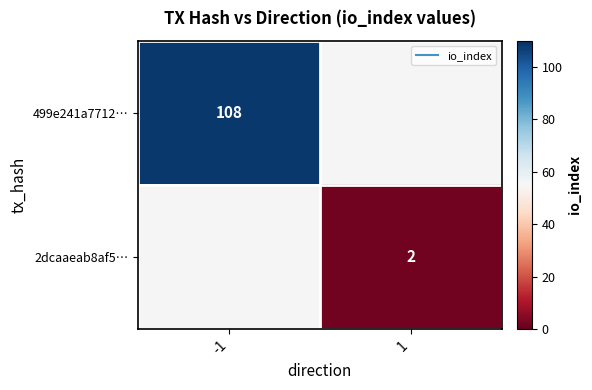

Is the value of 2dcaaeab8af5… at 1 greater than the value of 499e241a7712… at 1?

No